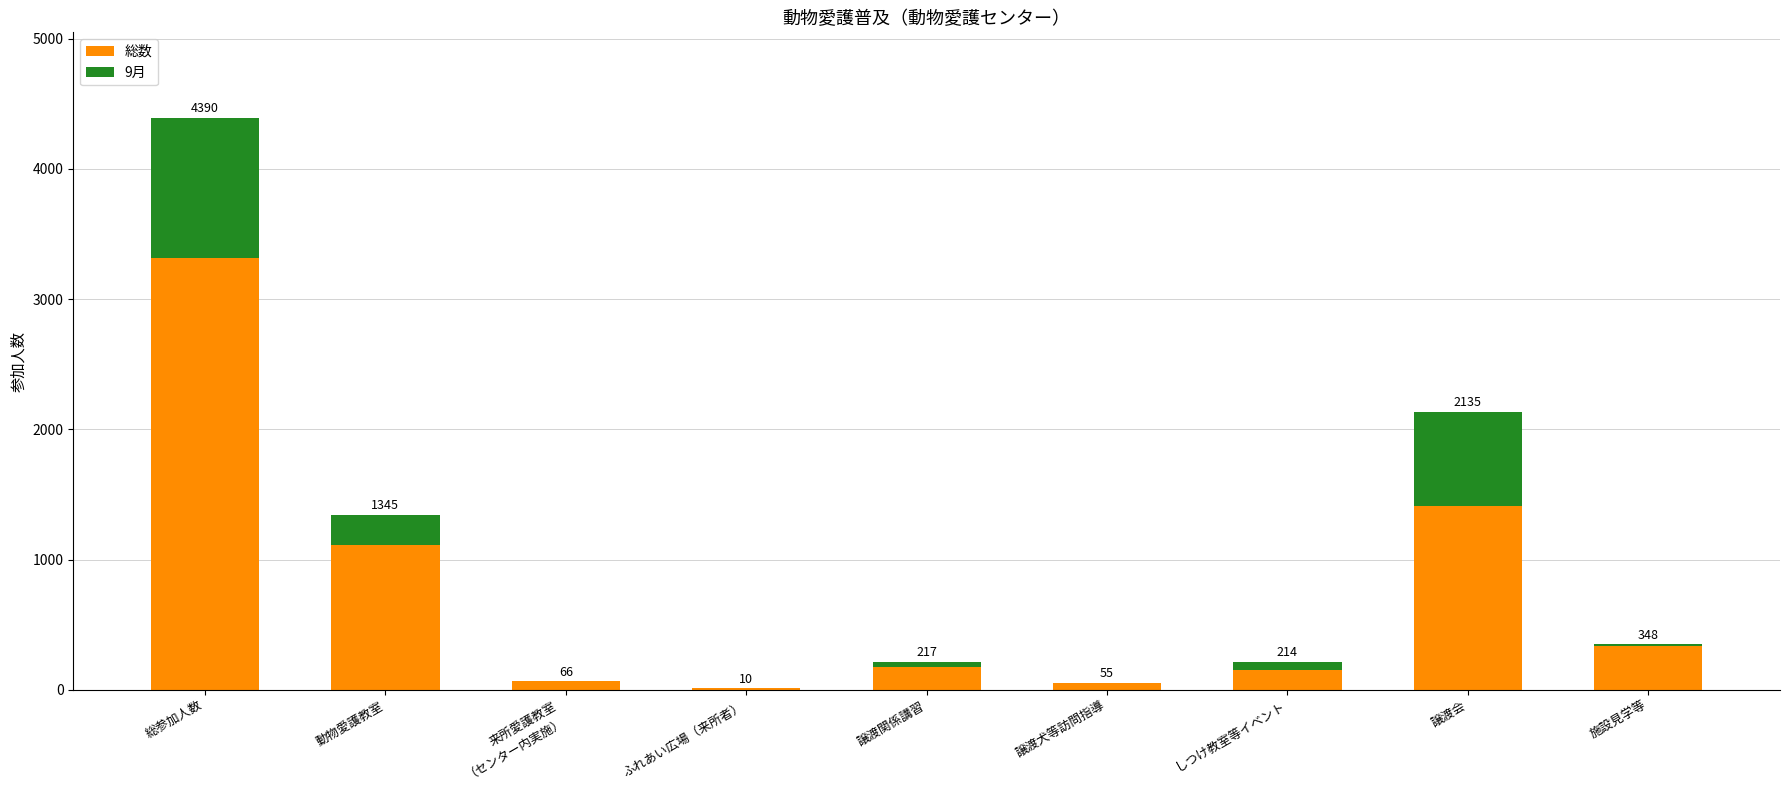

What is the difference between the maximum and second lowest values in the 総数 series?

3262